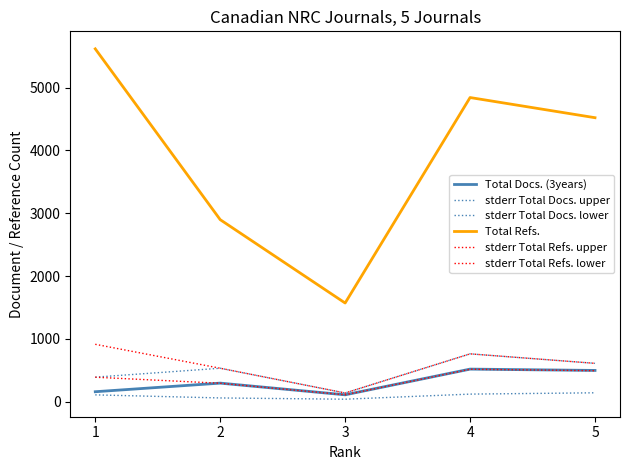

True or false: stderr Total Refs. upper and stderr Total Docs. upper cross at least once.

False